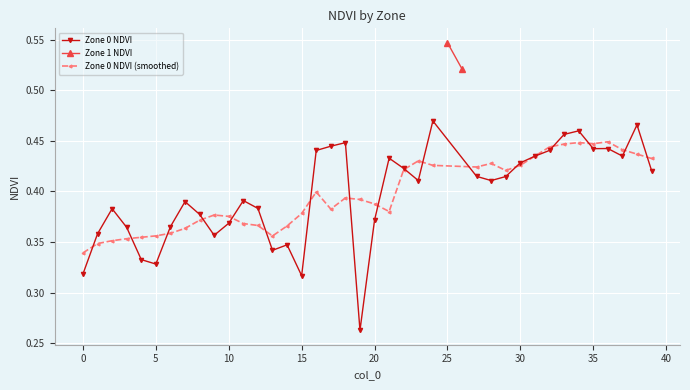

Count the Zone 0 NDVI (smoothed) values in the range 0 to 1.

38